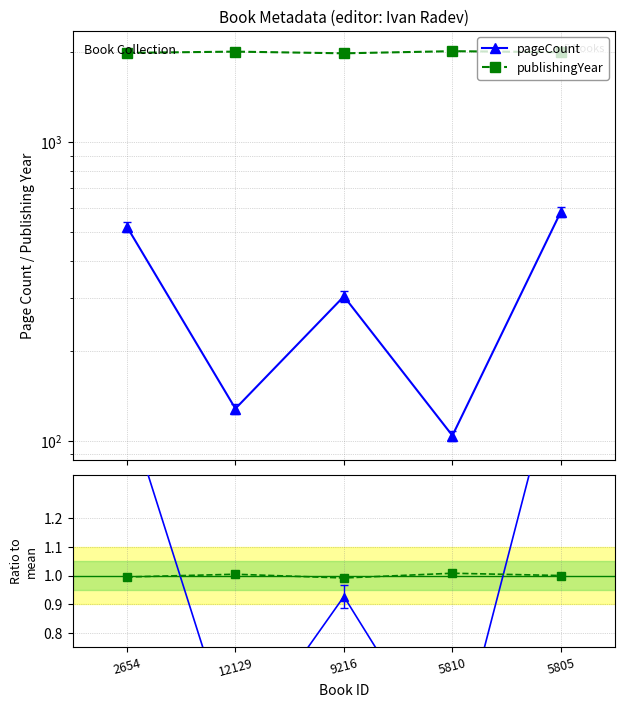

Does the chart have visible grid lines?

Yes